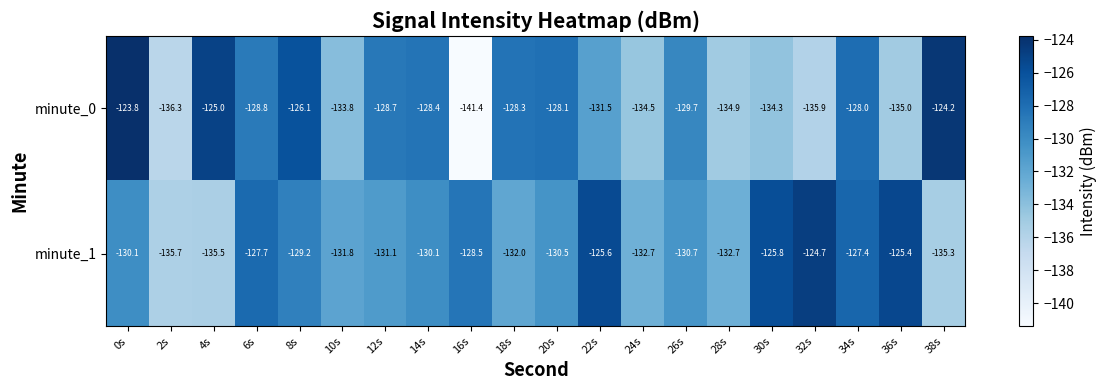

How many categories are shown in the chart?

20